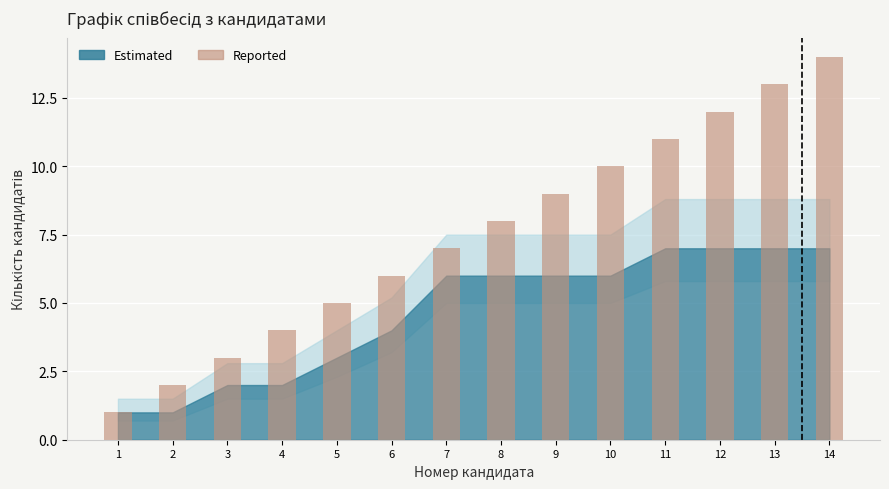

Does the chart contain stacked bars?

No